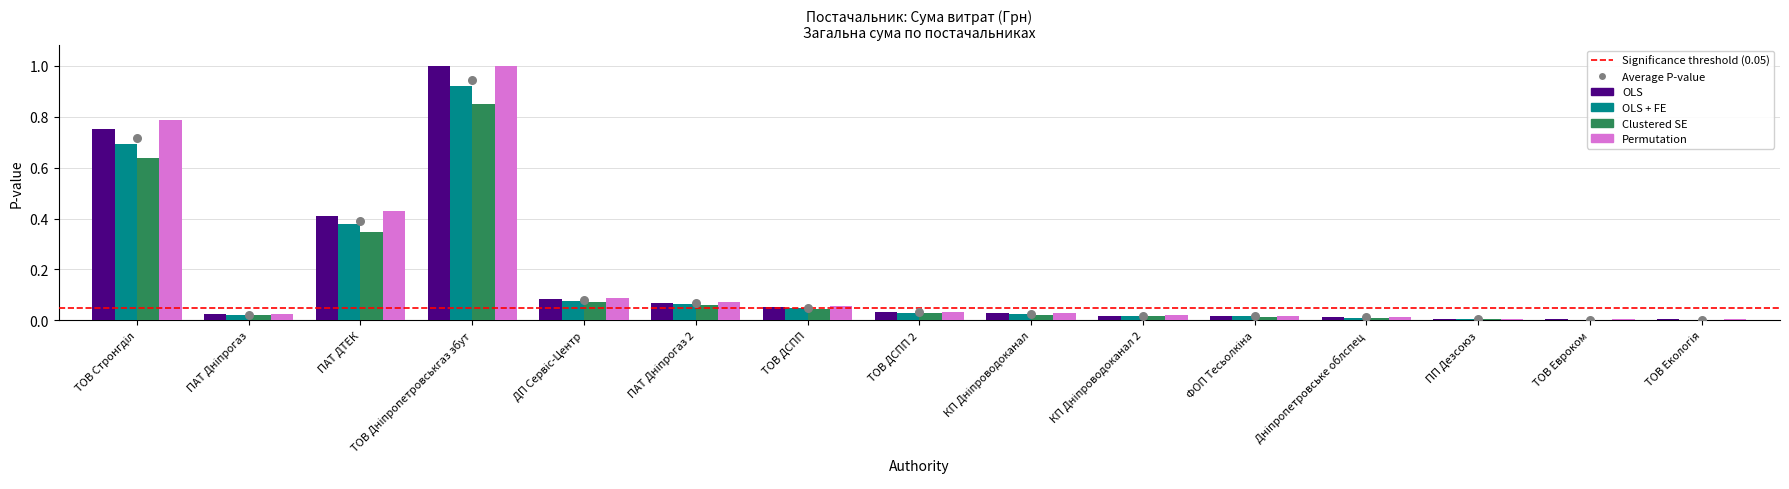

Which series has the widest spread of Y values?

OLS